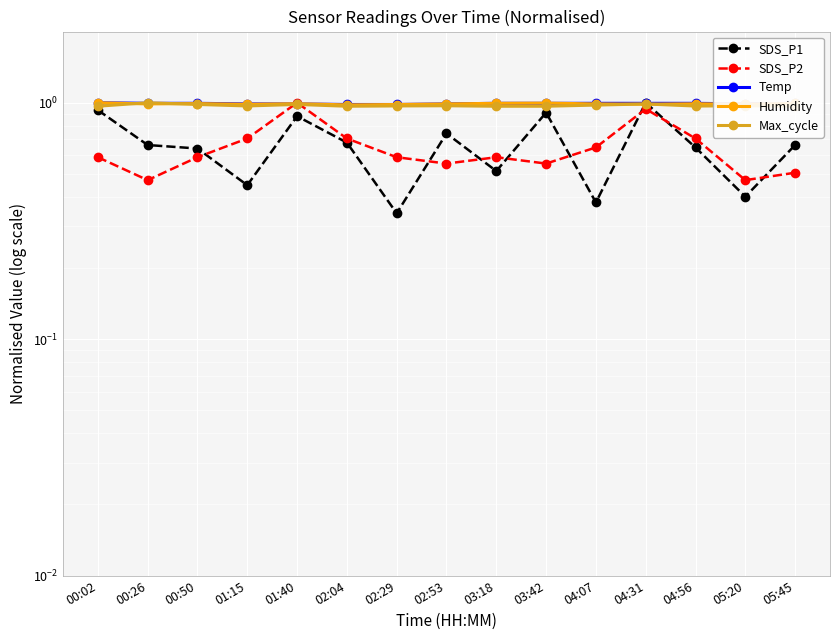

What is the sum of all SDS_P2 values?

9.6